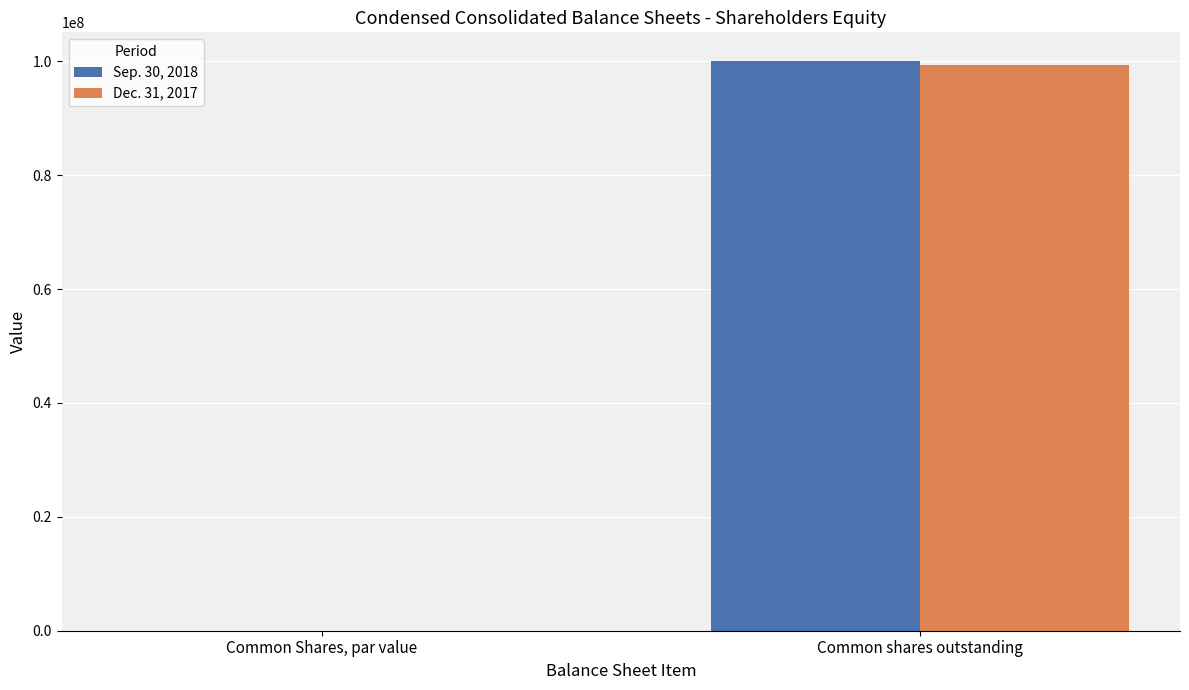

At which category is the sum across all series the highest?

Common shares outstanding